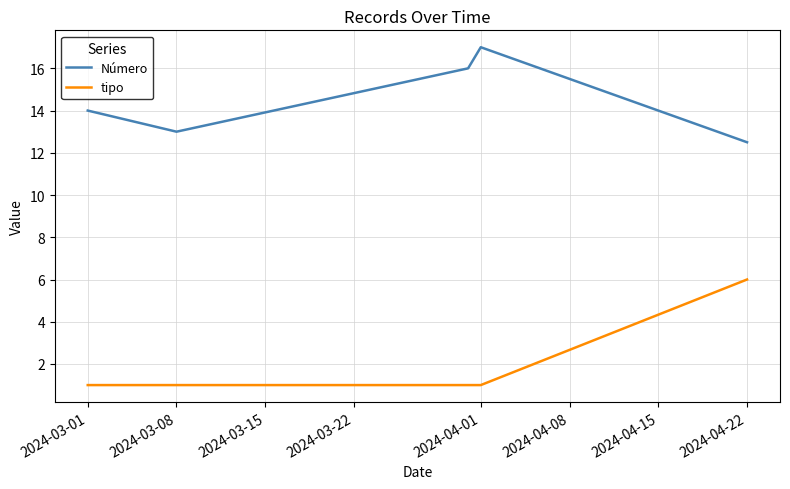

Is this an area chart (filled region under the line)?

No